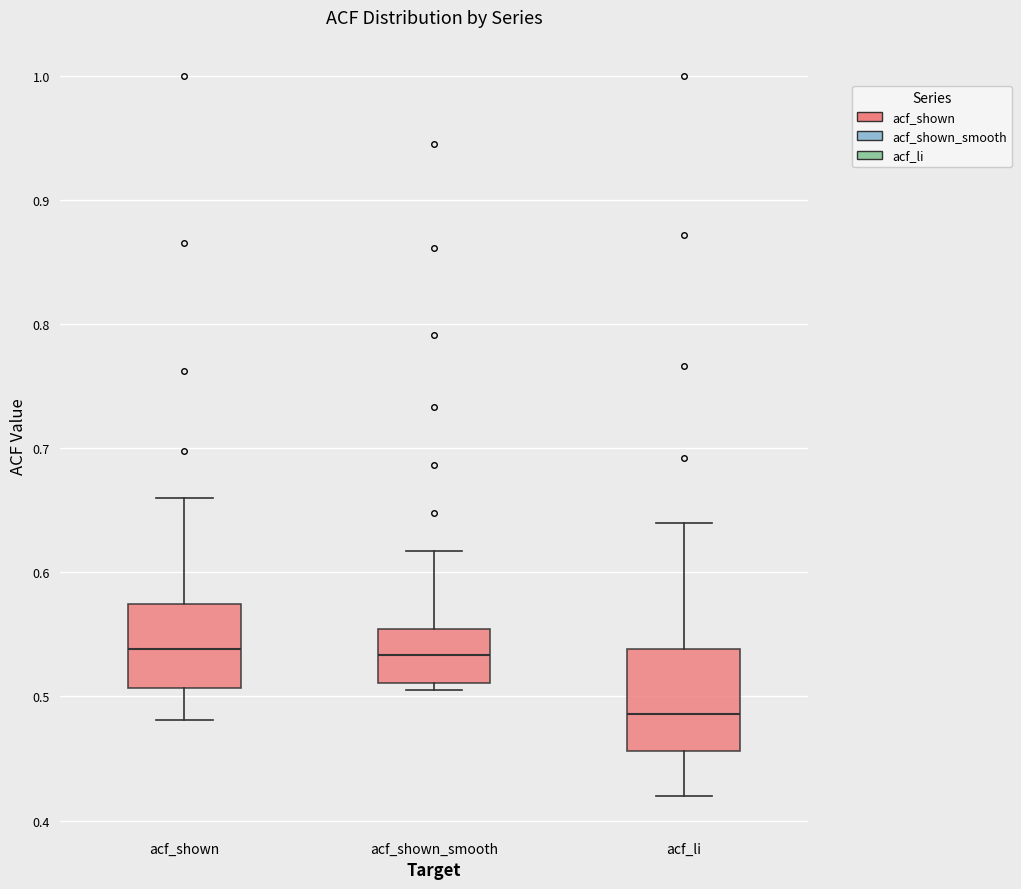

Reading left to right, transcribe this box plot: for each box, give where its median line is, the range the box spans, and where its two whiskers end, as read against the y-axis. The values are not printed on the chart, so give them approximately, as read against the axis.

acf_shown: median 0.54, box 0.51 to 0.57, whiskers 0.48 to 0.66
acf_shown_smooth: median 0.53, box 0.51 to 0.55, whiskers 0.51 (just below the box's lower edge) to 0.62
acf_li: median 0.49, box 0.46 to 0.54, whiskers 0.42 to 0.64